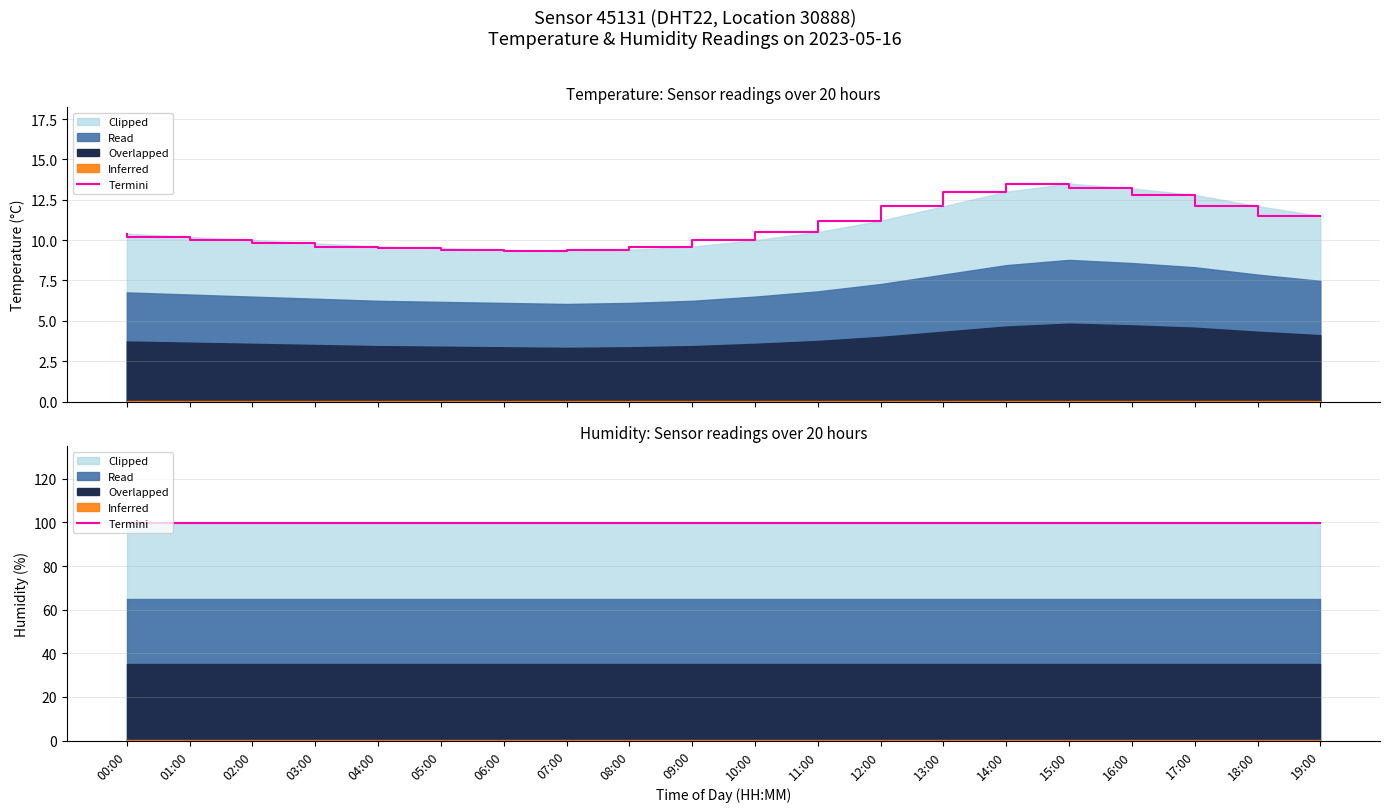

Reading left to right, list all the values displayed in this chart.

00:00=10.4	01:00=10.2	02:00=10.0	03:00=9.8	04:00=9.6	05:00=9.5	06:00=9.4	07:00=9.3	08:00=9.4	09:00=9.6	10:00=10.0	11:00=10.5	12:00=11.2	13:00=12.1	14:00=13.0	15:00=13.5	16:00=13.2	17:00=12.8	18:00=12.1	19:00=11.5